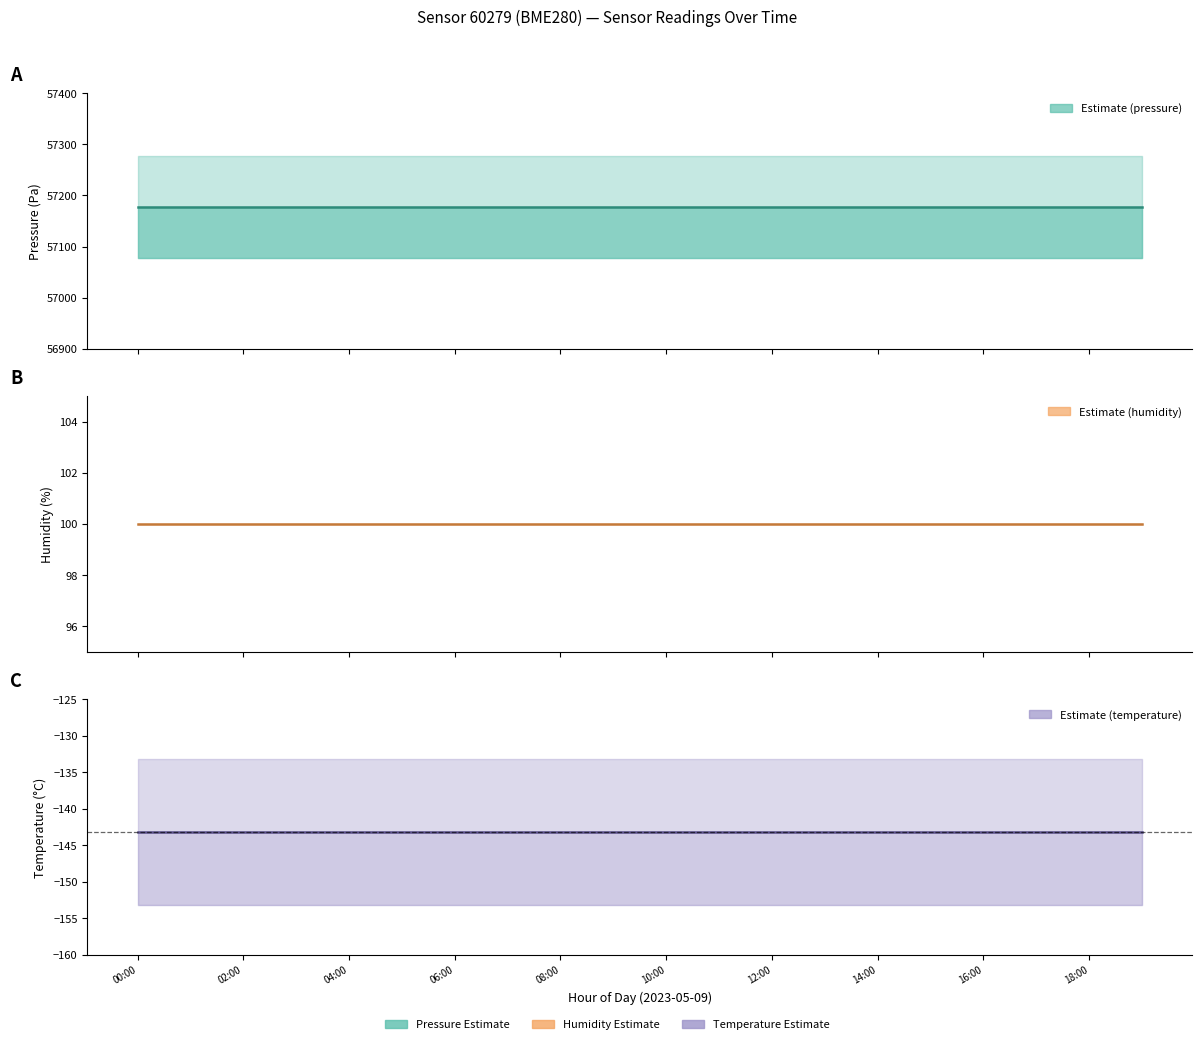

At how many categories does at least one series exceed 15792?

20